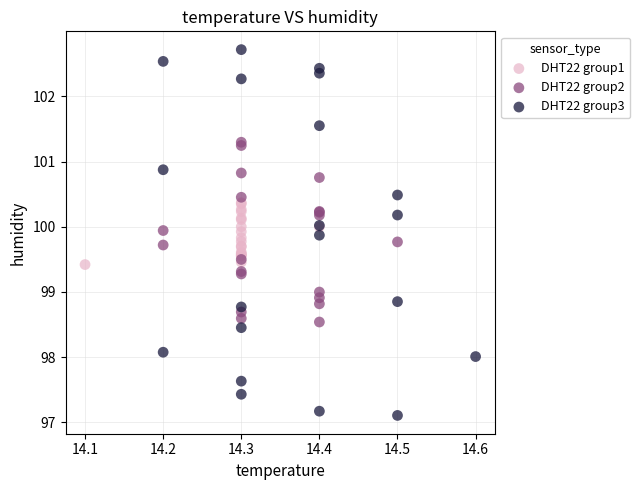

Which series reaches the minimum Y coordinate?

DHT22 group3